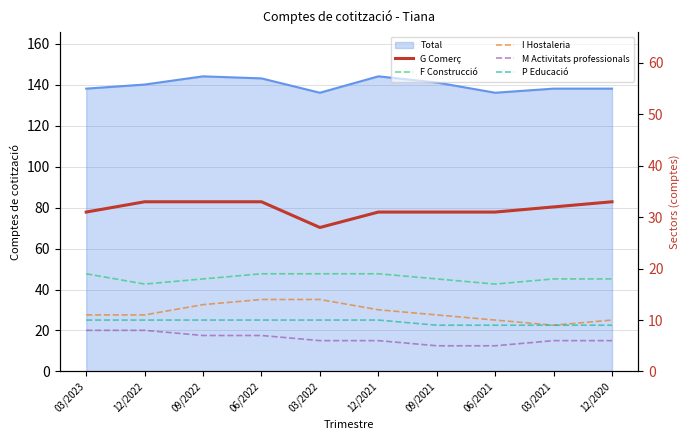

At how many categories does at least one series exceed 25?

10